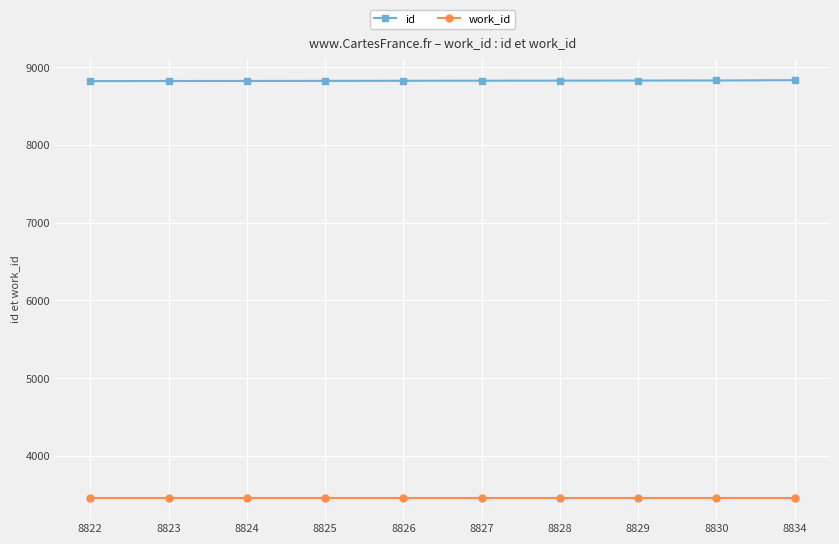

True or false: work_id has a value of 4938 at 8826.

False